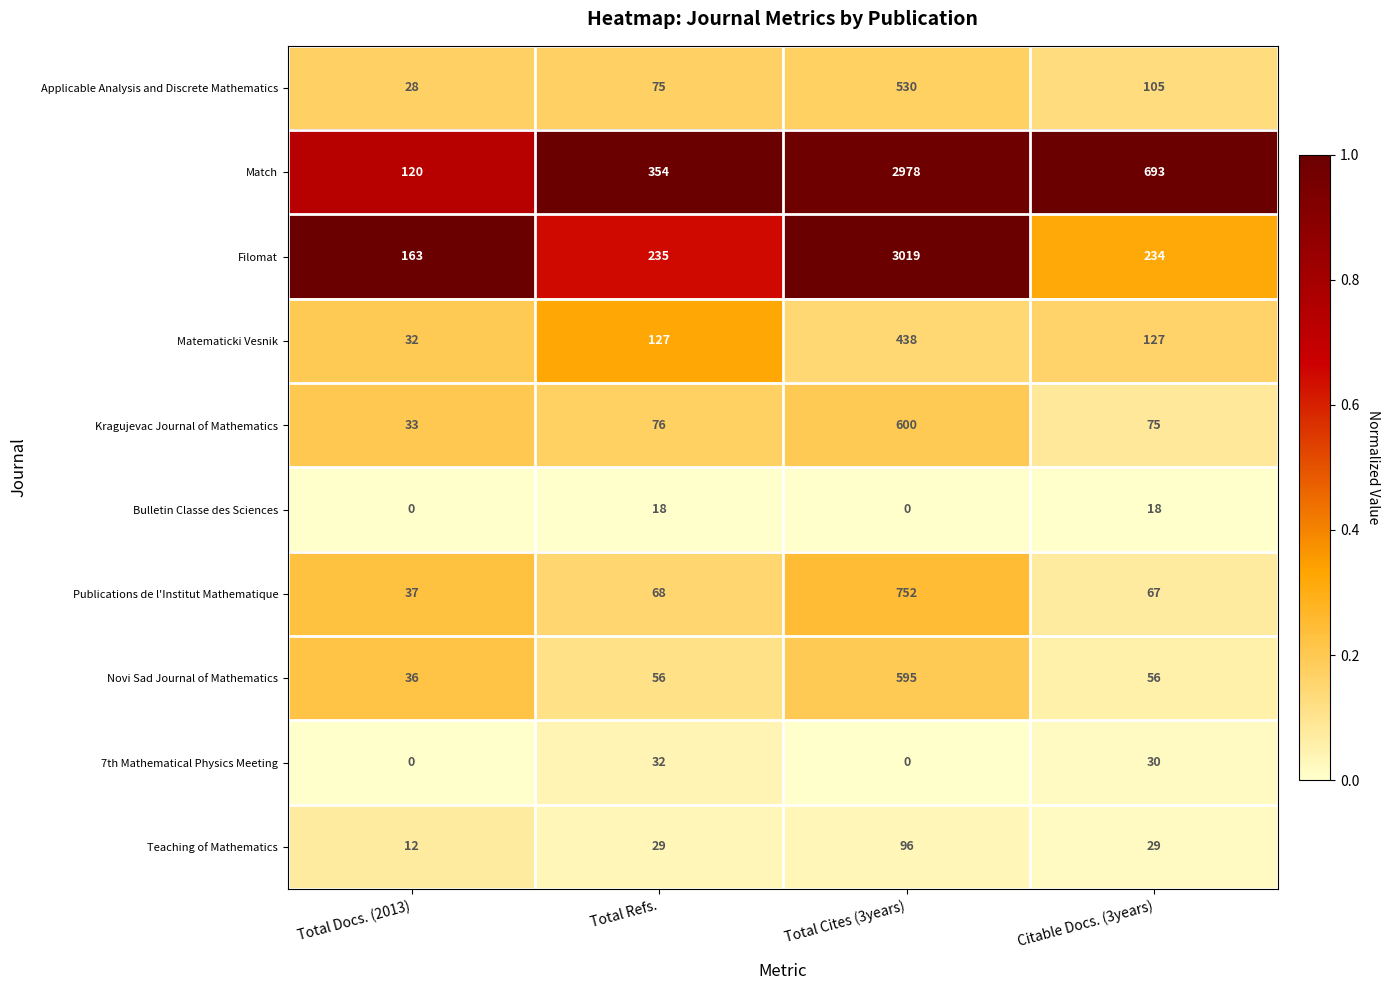

At which category is the sum across all series the highest?

Total Cites (3years)